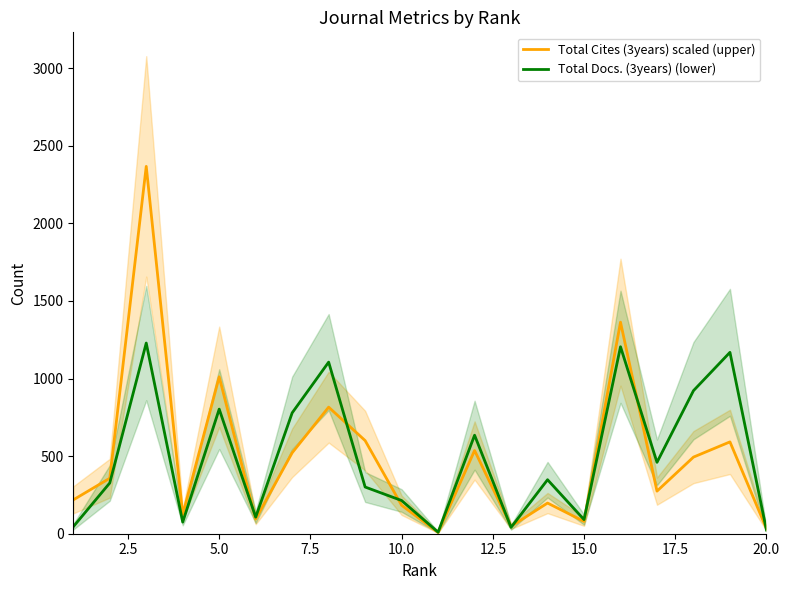

Rank the series by their average value, from lowest to highest.

Total Docs. (3years) (lower), Total Cites (3years) scaled (upper)